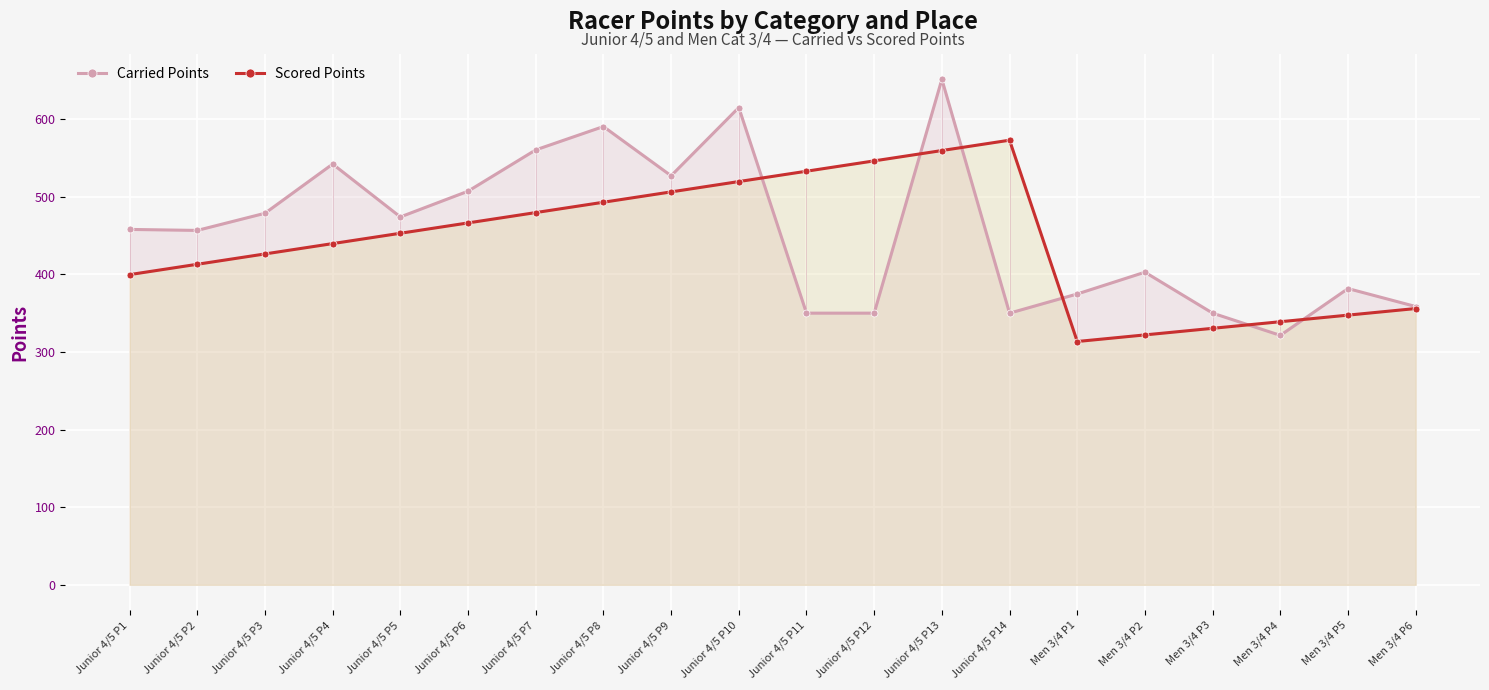

Rank the series at Junior 4/5 P1 from highest to lowest value.

Carried Points, Scored Points